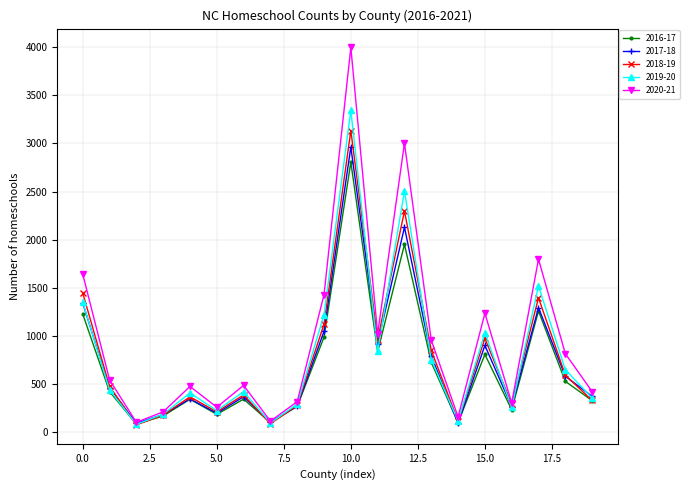

List the series in order of their peak value, highest first.

2020-21, 2019-20, 2018-19, 2017-18, 2016-17